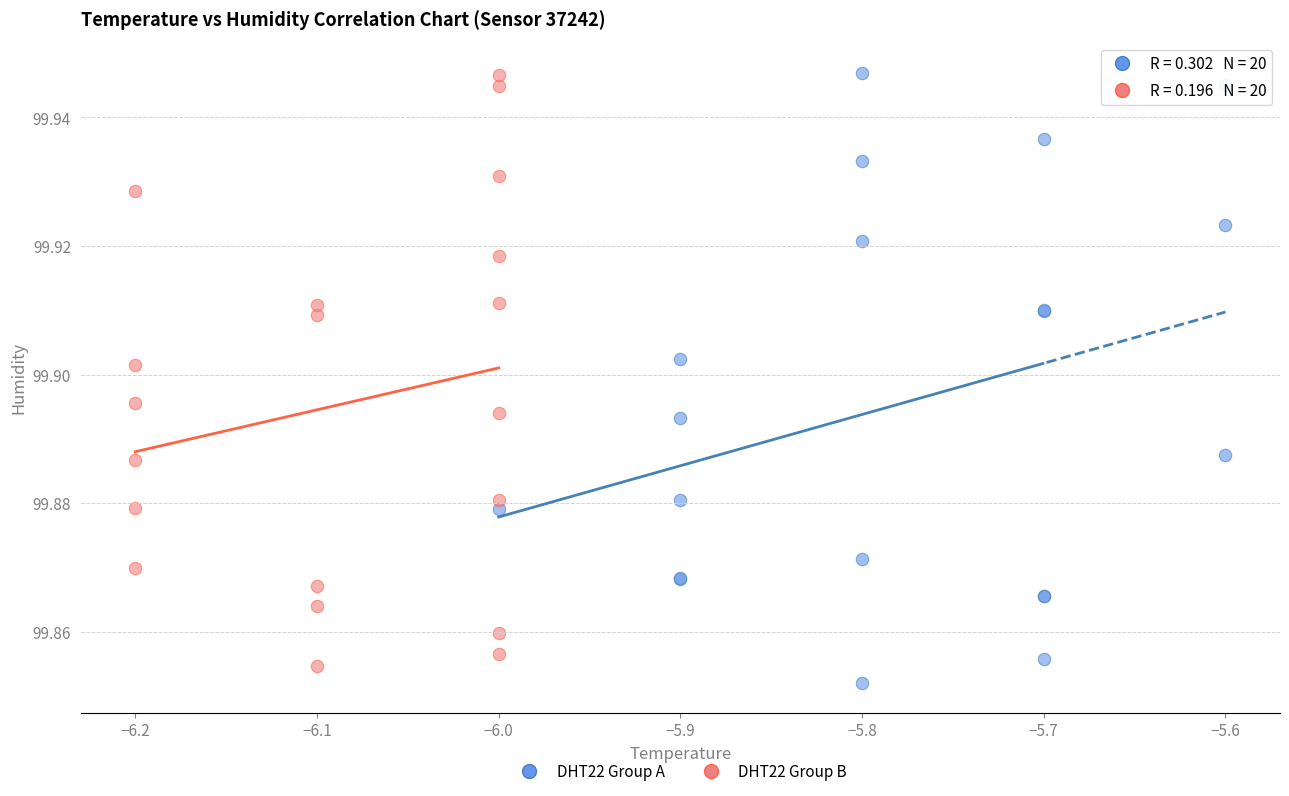

Which series contains the lowest Y value?

DHT22 Group A